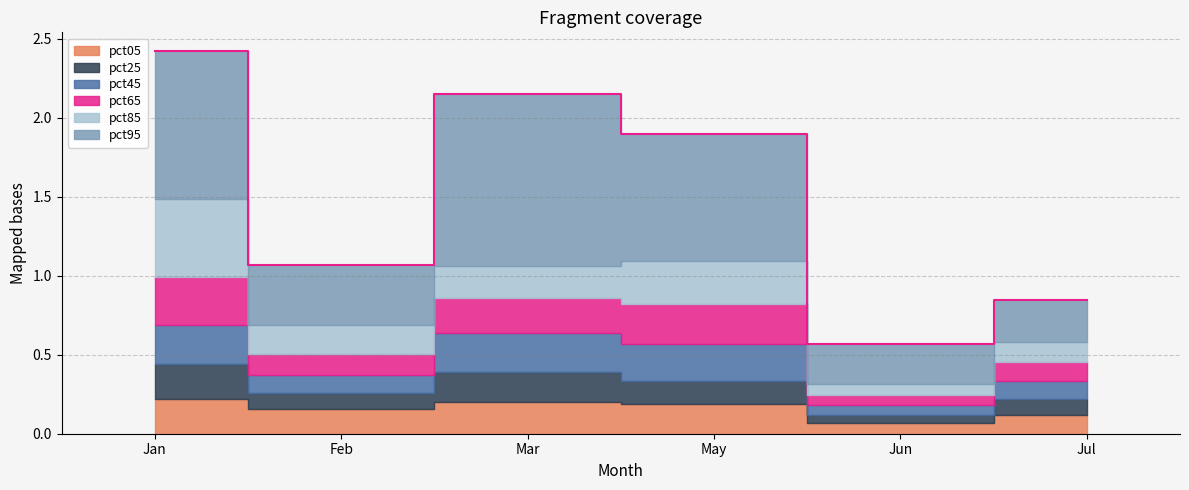

Rank the categories by pct95 value from lowest to highest.

Jun, Jul, Feb, May, Jan, Mar